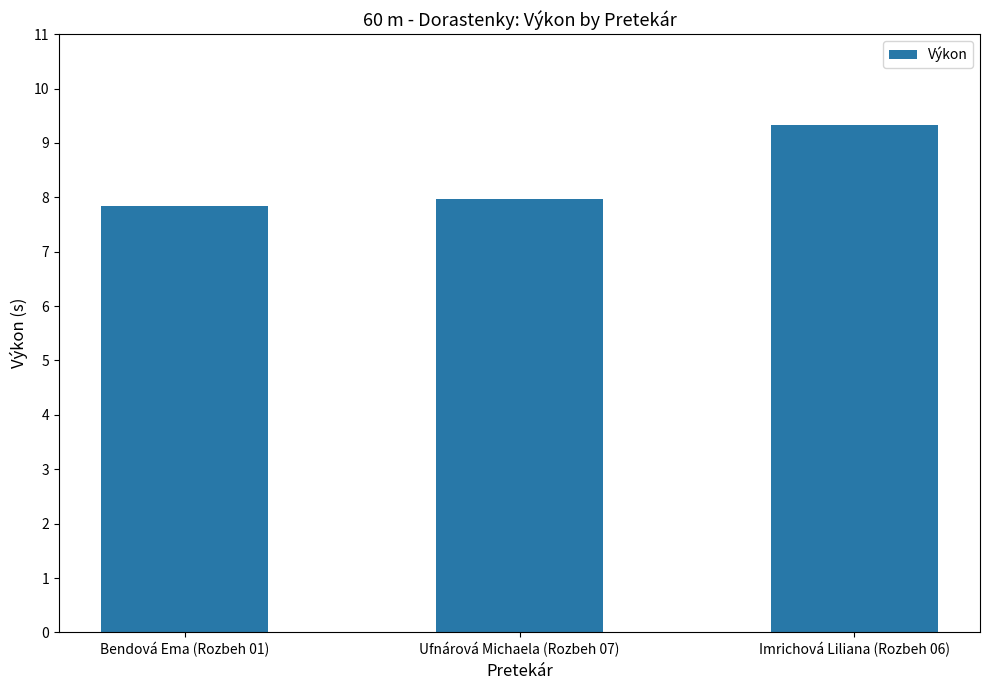

Rank the categories by value from highest to lowest.

Imrichová Liliana (Rozbeh 06), Ufnárová Michaela (Rozbeh 07), Bendová Ema (Rozbeh 01)